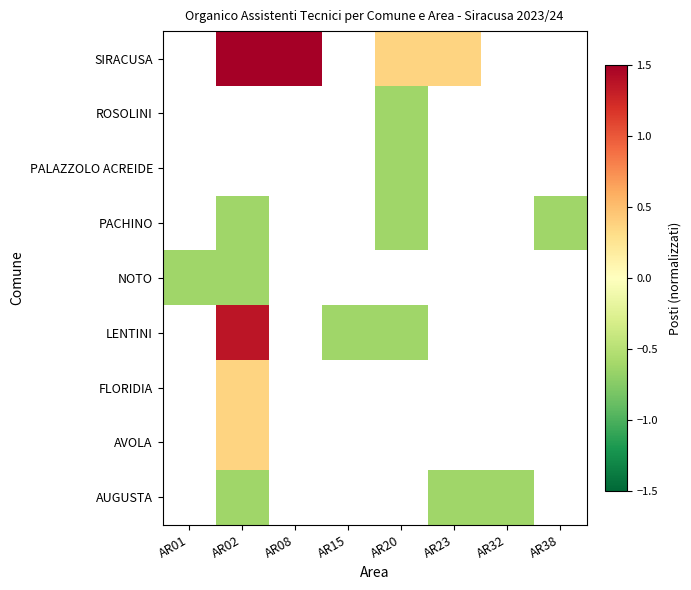

What is the smallest value displayed?

-0.6